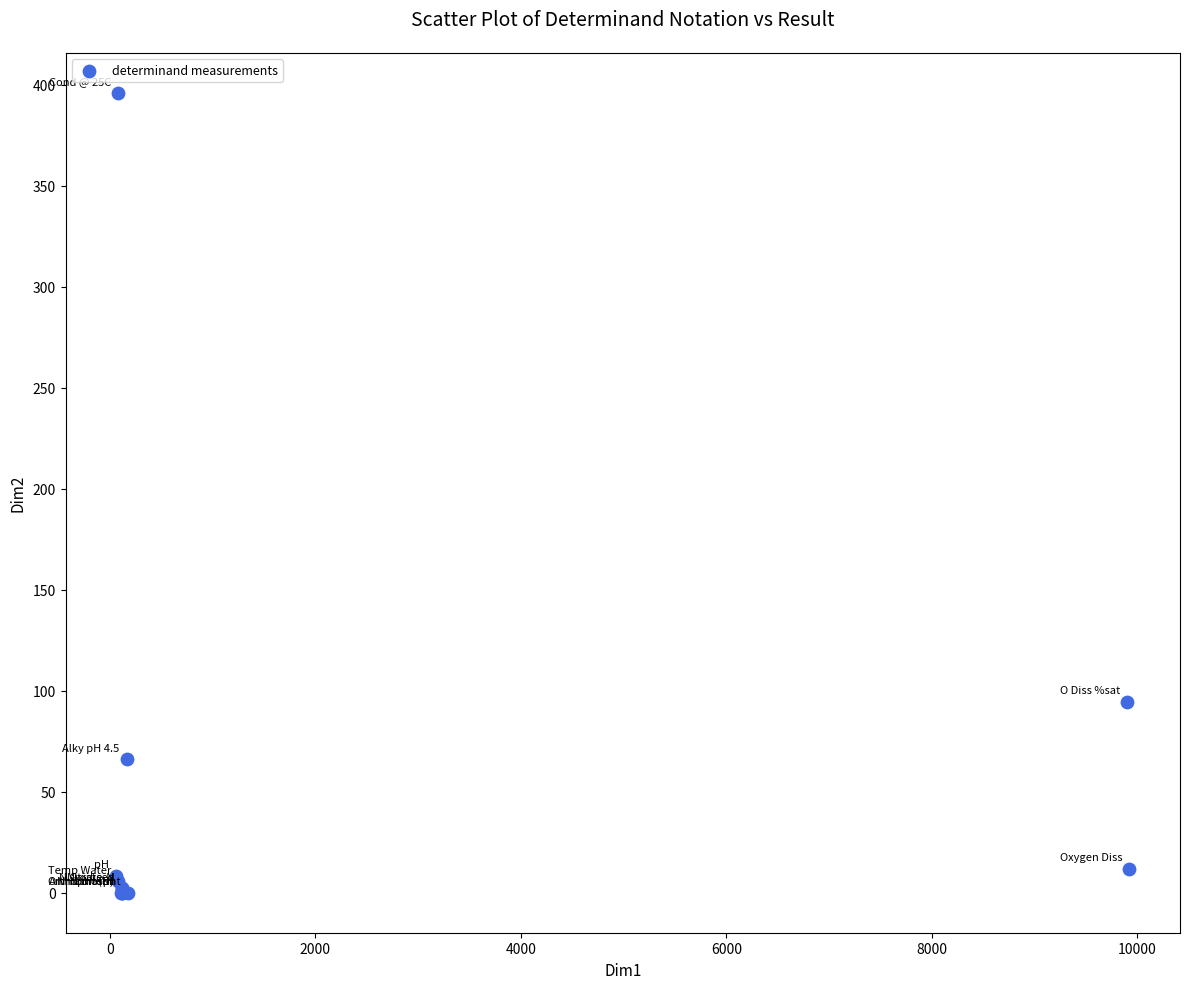

What Y value in the scatter plot is closest to 198?

94.6